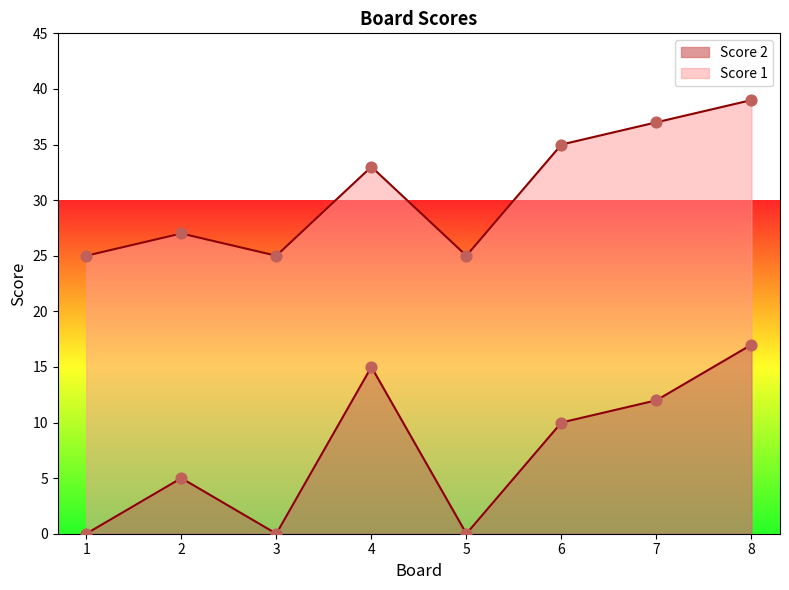

Which has a higher value, 6 or 3?

6